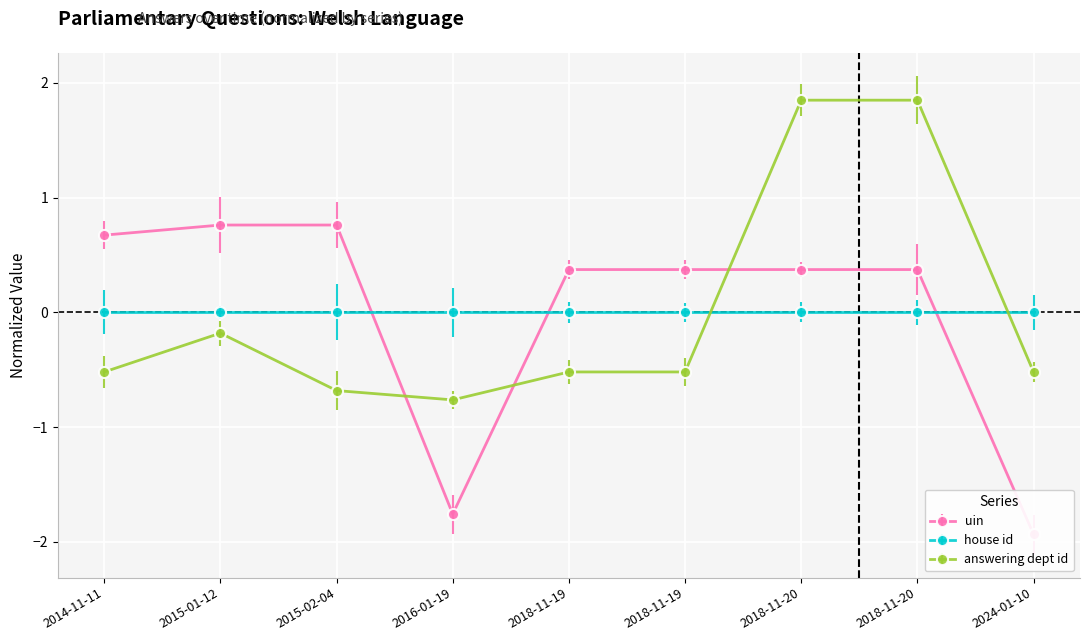

What is the lowest value of the answering dept id series?

-0.8